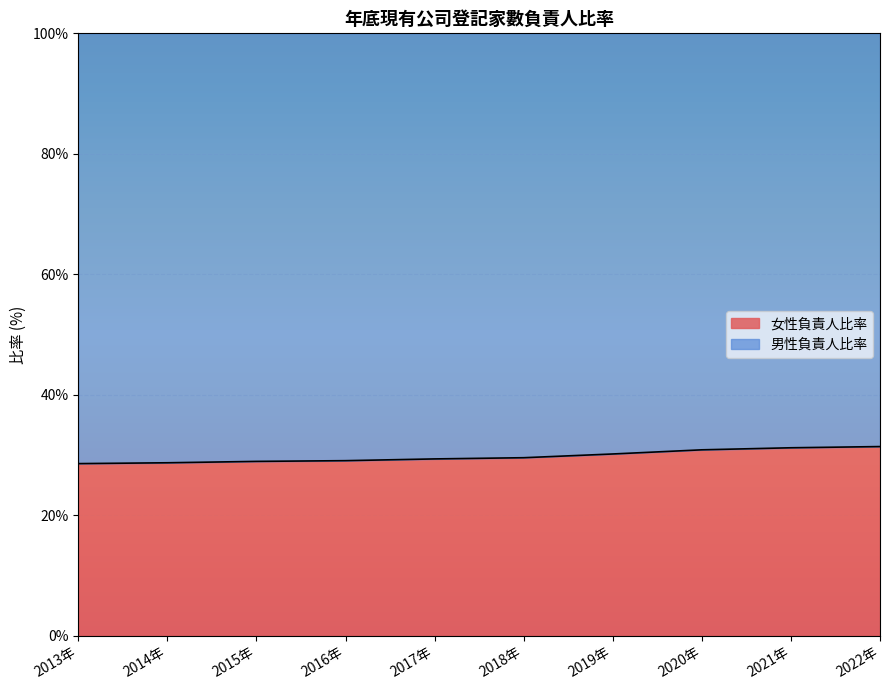

What is the difference between the values at 2017年 and 2016年?

0.3